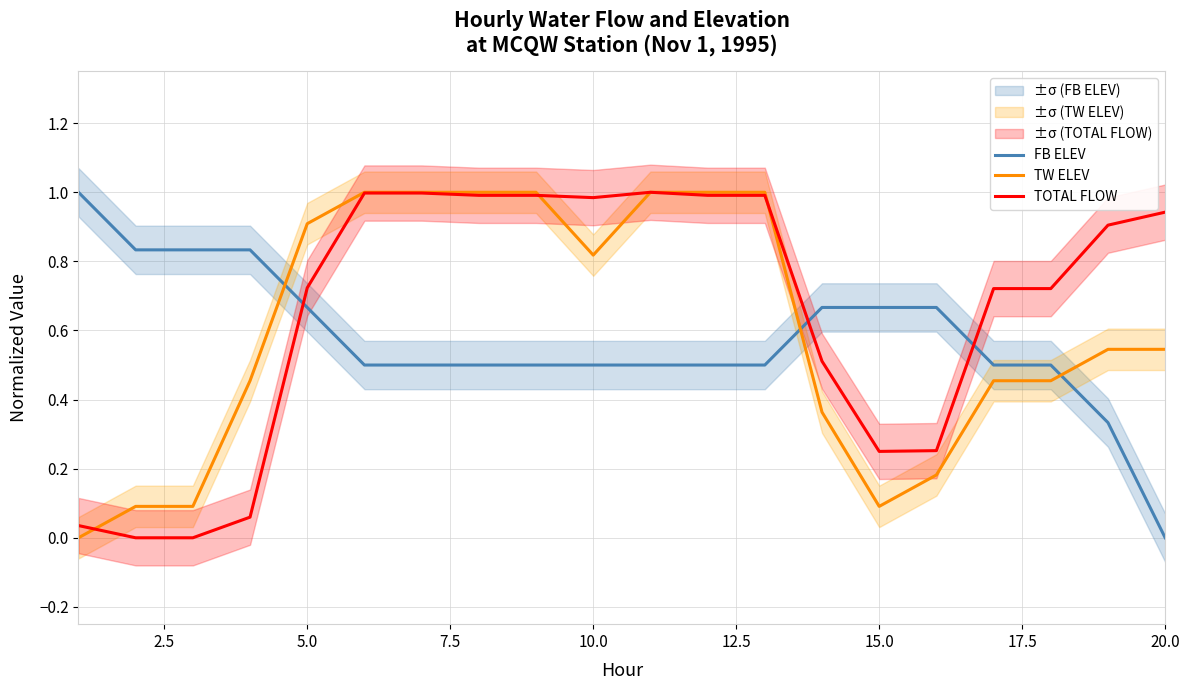

What is the average value of the TOTAL FLOW series?

0.7